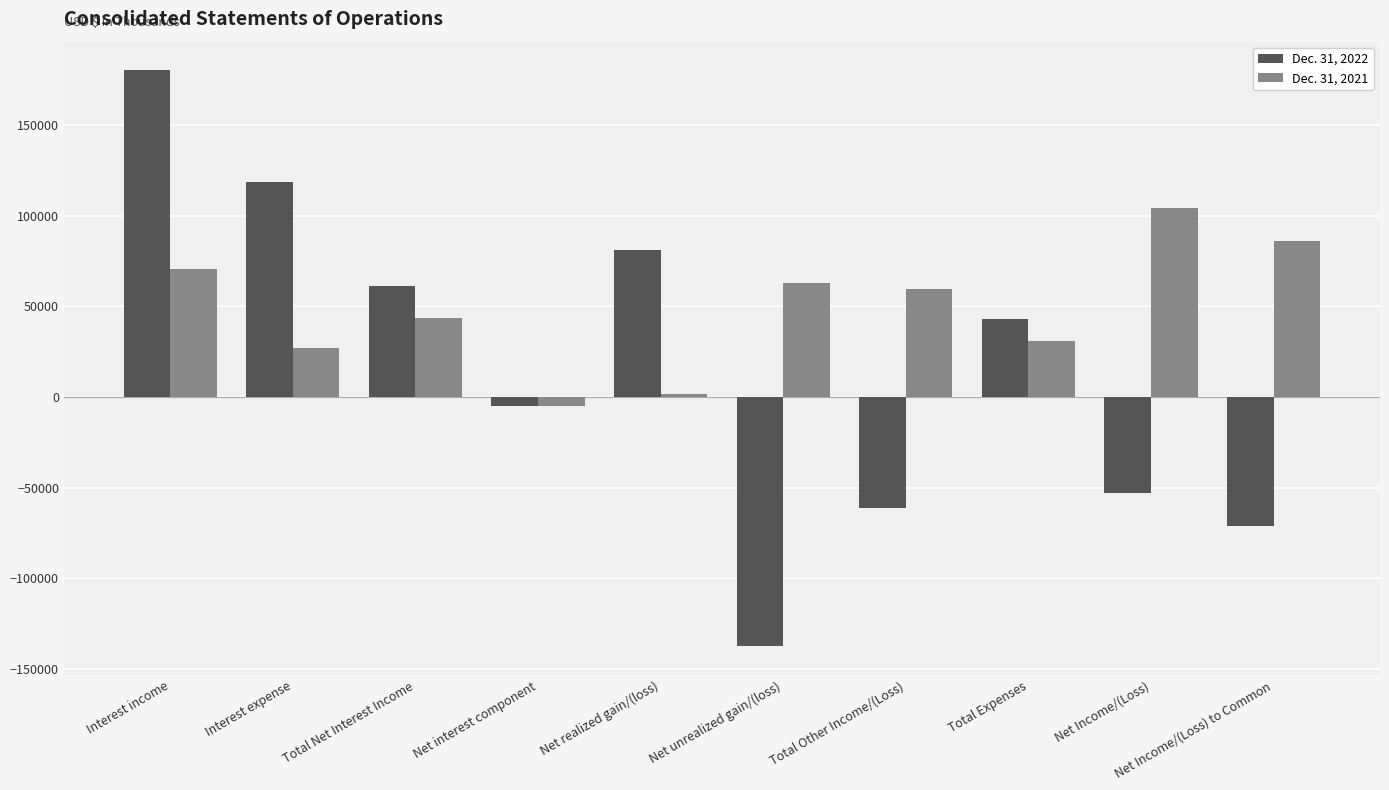

Reading left to right, transcribe all the data shown in this chart.

Dec. 31, 2022: Interest income=180303	Interest expense=118918	Total Net Interest Income=61385	Net interest component=-4922	Net realized gain/(loss)=81389	Net unrealized gain/(loss)=-137634	Total Other Income/(Loss)=-61167	Total Expenses=43060	Net Income/(Loss)=-53100	Net Income/(Loss) to Common=-71444
Dec. 31, 2021: Interest income=70662	Interest expense=27250	Total Net Interest Income=43412	Net interest component=-4862	Net realized gain/(loss)=1698	Net unrealized gain/(loss)=62699	Total Other Income/(Loss)=59572	Total Expenses=30687	Net Income/(Loss)=104186	Net Income/(Loss) to Common=85873